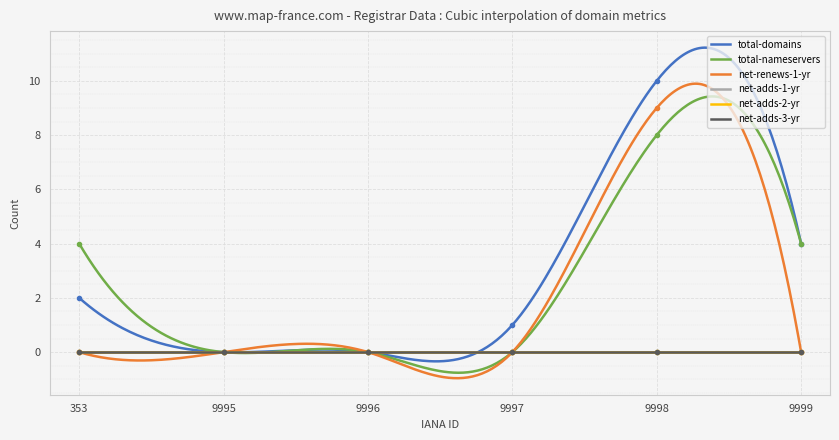

Is it true that net-renews-1-yr equals 0 at 353?

True